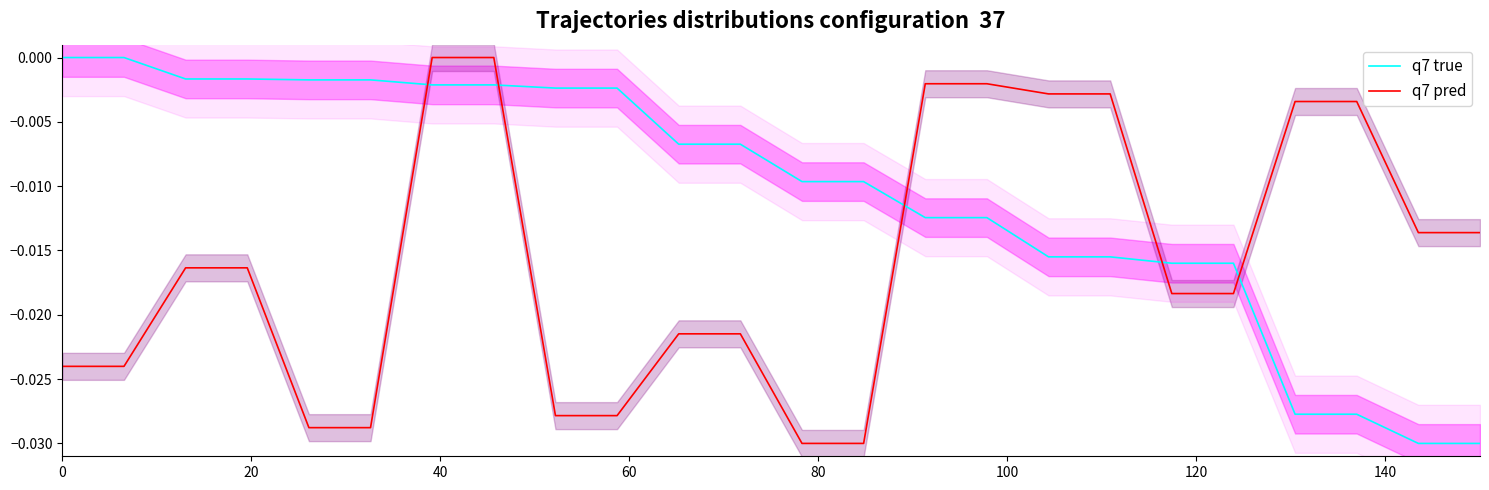

True or false: q7 pred and q7 true intersect in this chart.

True